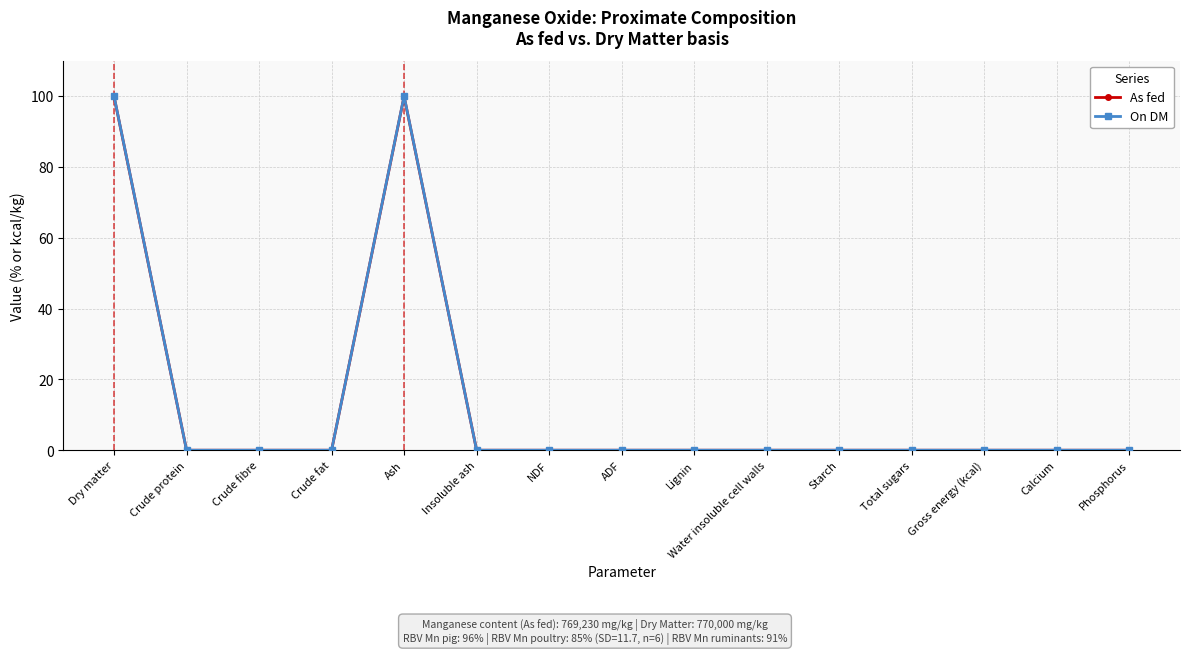

Is the value of On DM at Starch greater than the value of As fed at Ash?

No